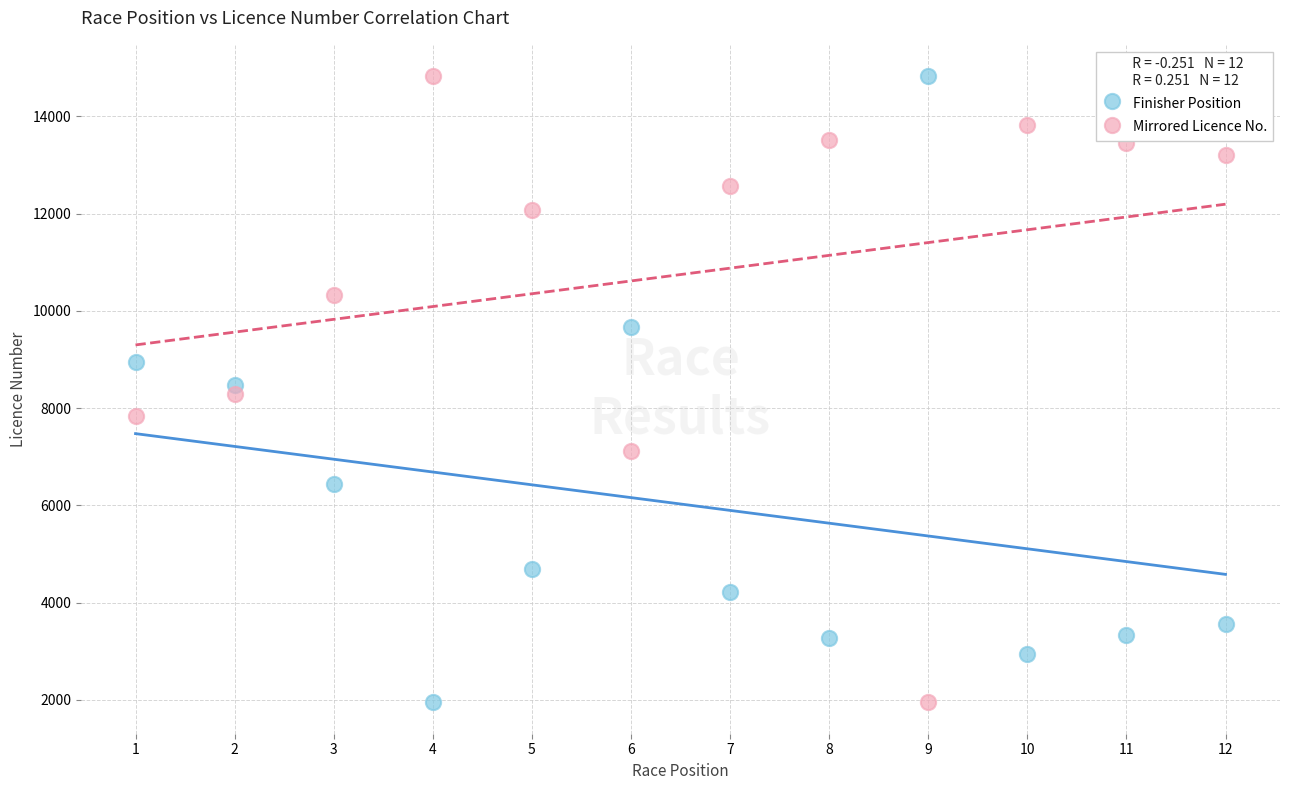

Across all data points, what is the range of Y values (max minus min)?

12880